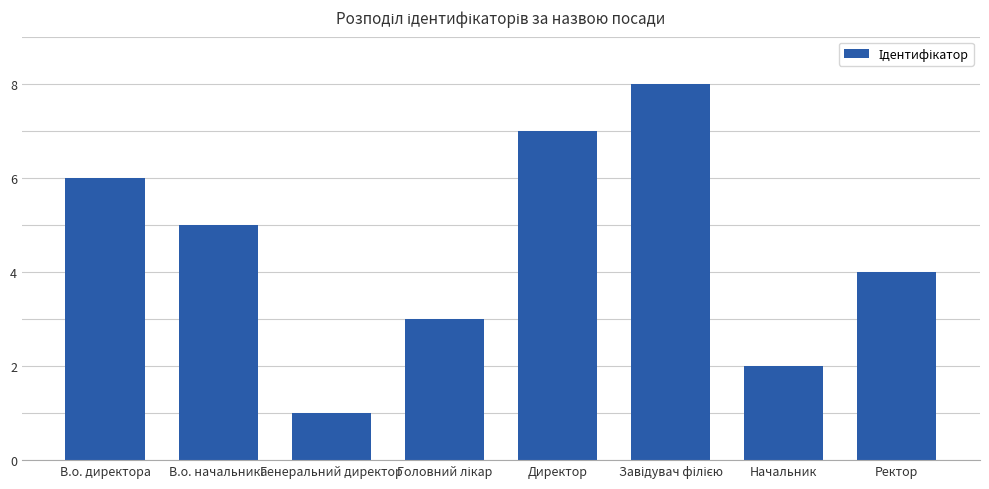

What is the difference between the maximum and second lowest values?

6